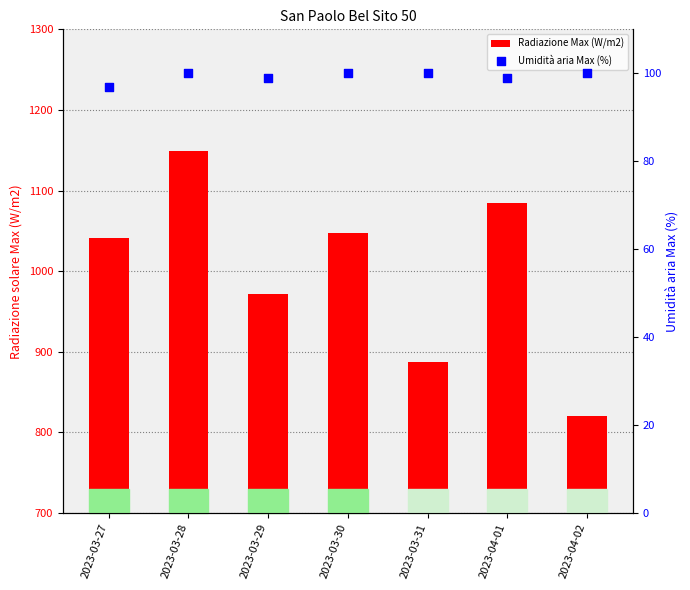

Which series contains the lowest Y value?

Umidità aria Max (%)